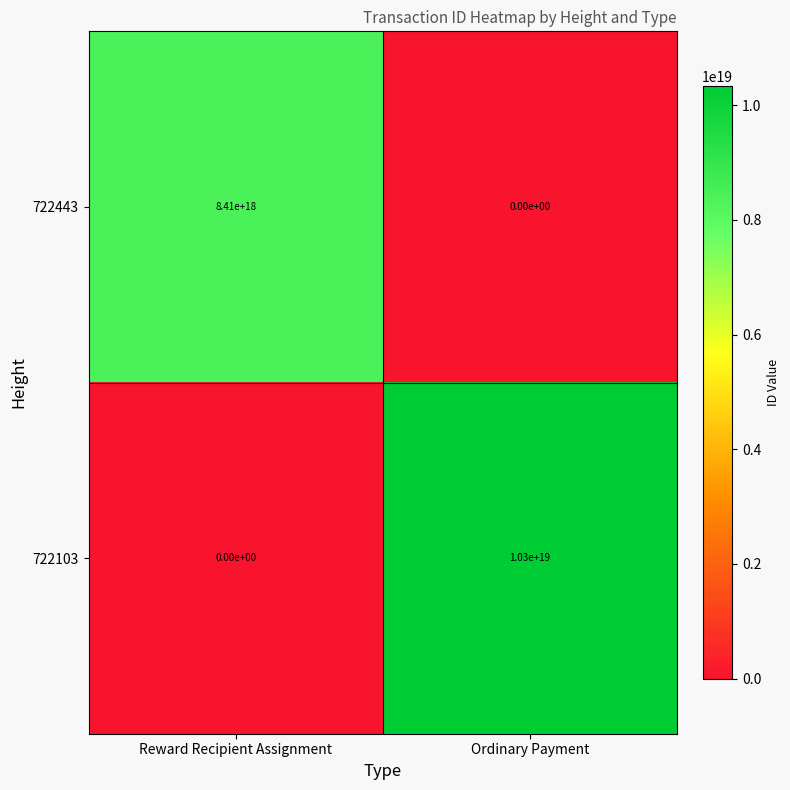

Where is 722103 nearest to the value 5150000000000000000?

Reward Recipient Assignment